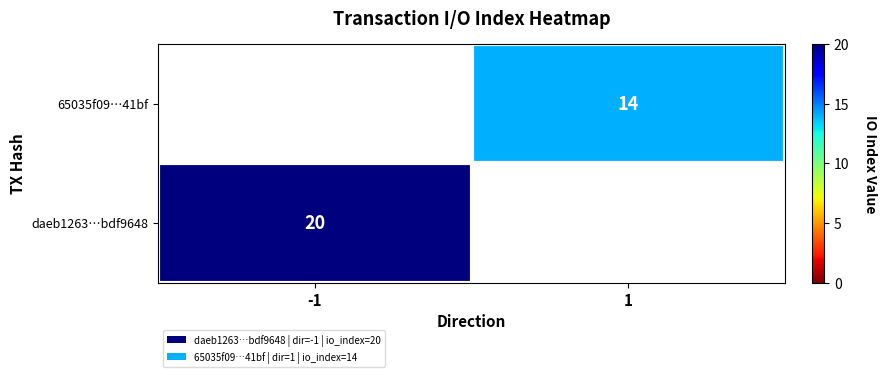

Is the value of daeb1263…bdf9648 at -1 greater than the value of 65035f09…41bf at 1?

Yes